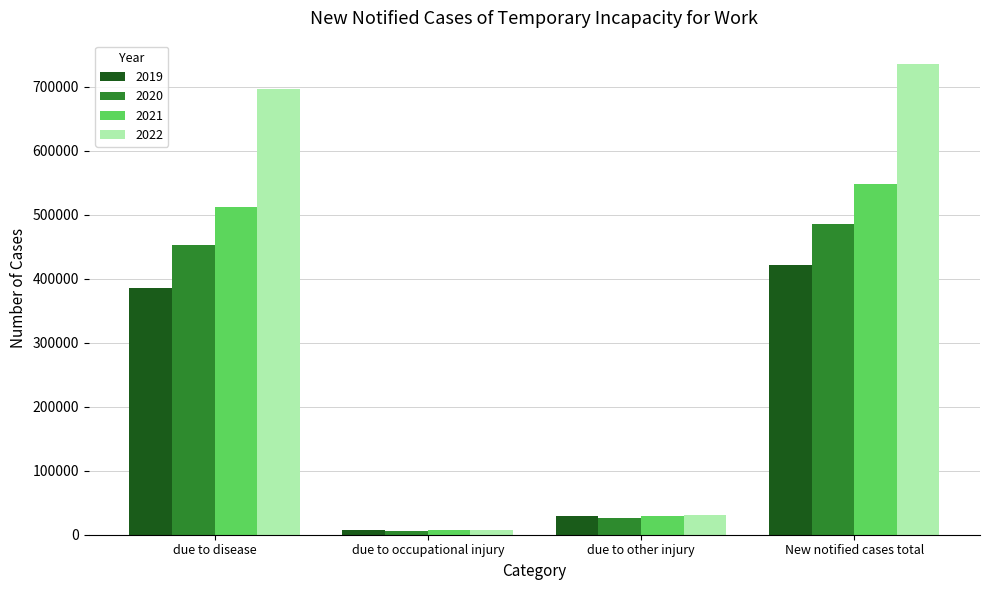

What is the lowest value of the 2022 series?

7454